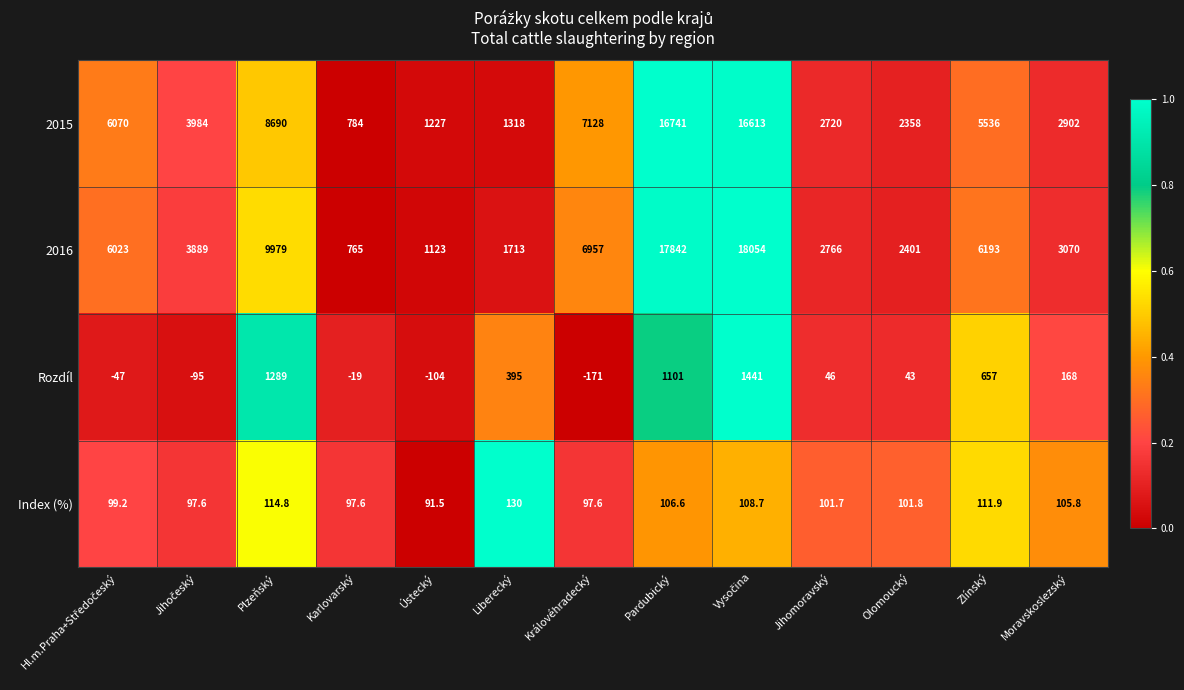

Between Ústecký and Olomoucký, which series saw the biggest shift?

2016